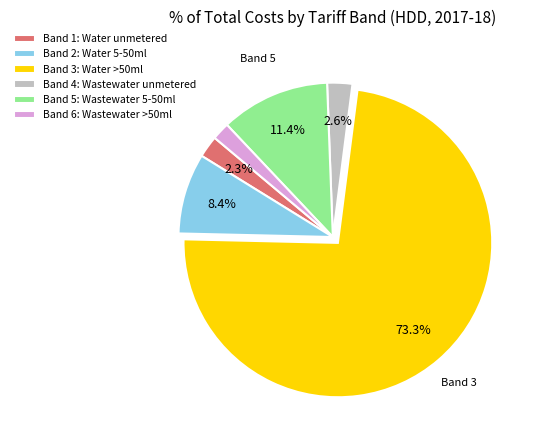

Is it true that Band 3: Water >50ml is 60% of the pie?

False